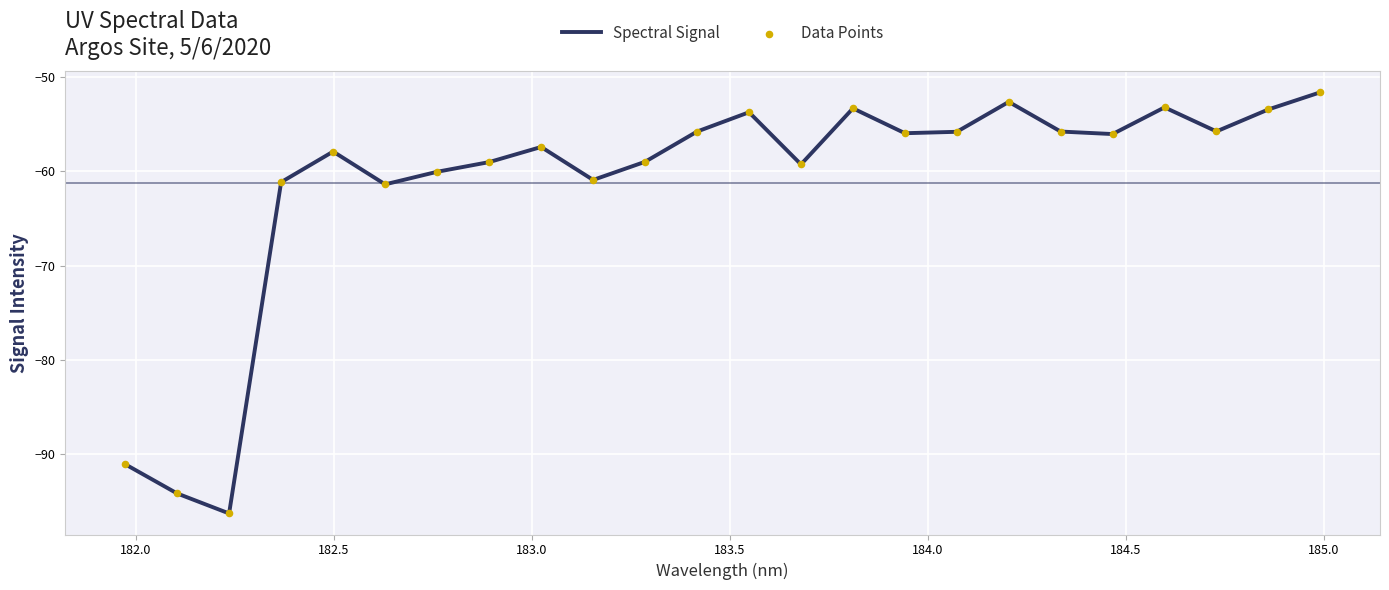

What is the greatest value displayed?

-51.6